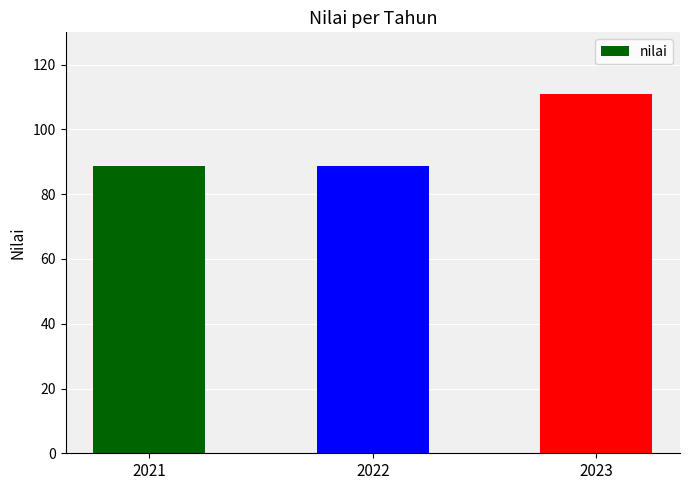

Read the value at 2021.

88.6